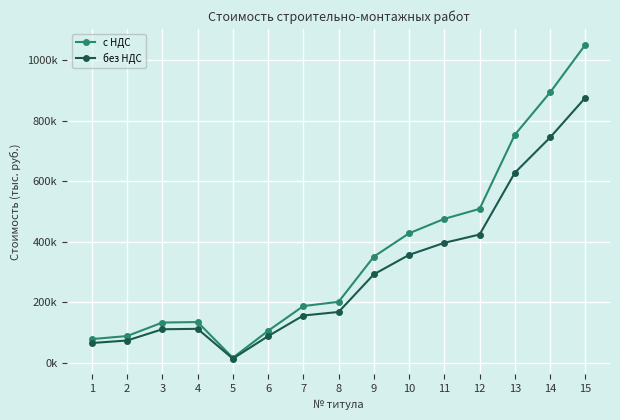

At which category does с НДС reach its first local peak?

4